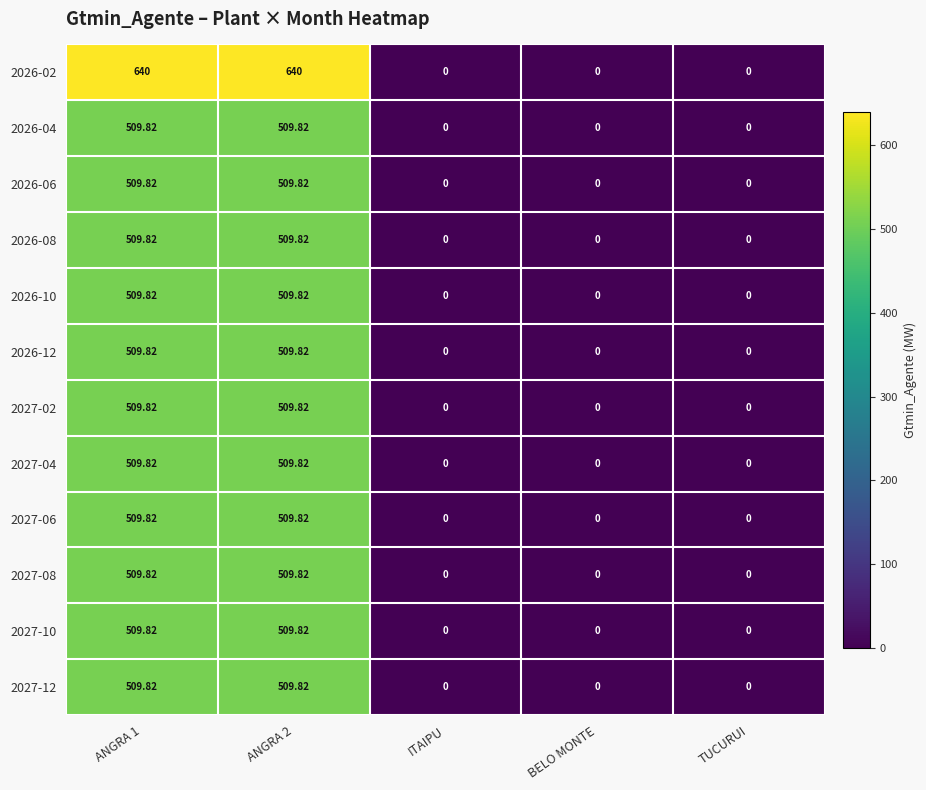

How many series are shown in this chart?

12